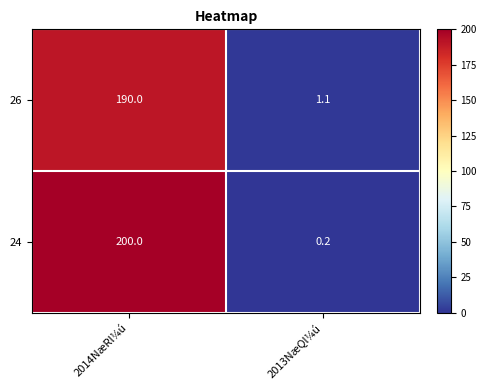

List the series in order of their overall mean, lowest first.

26, 24